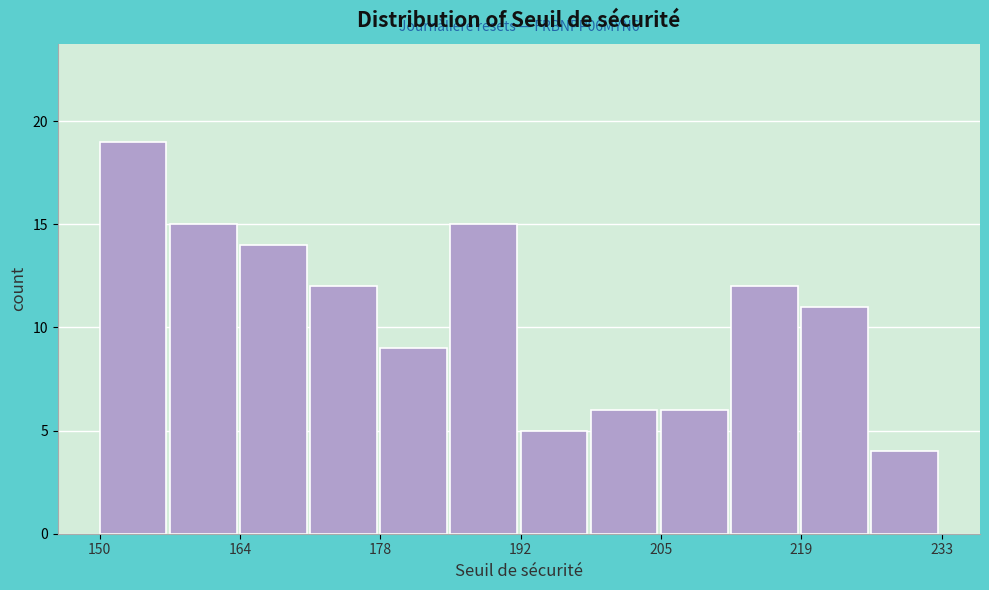

Around what value on the x-axis is the tallest bar? Give the approximate position of its centre, as read against the axis.

154